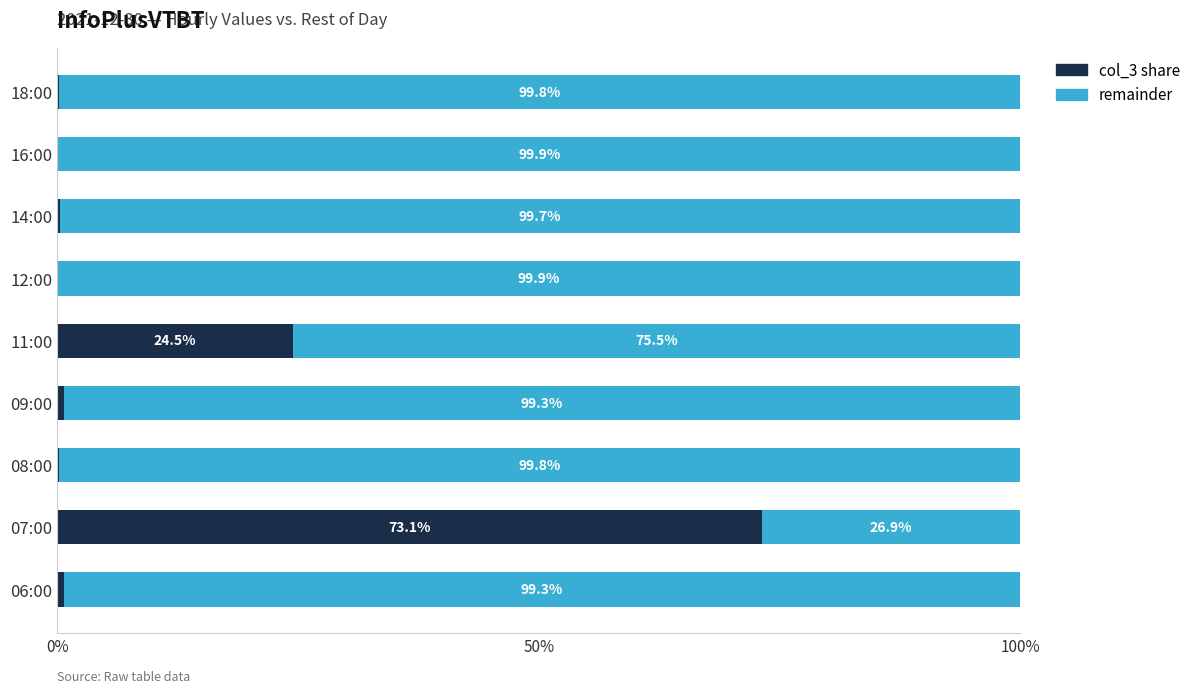

The col_3 share series shows 24.5 at 11:00. True or false?

True